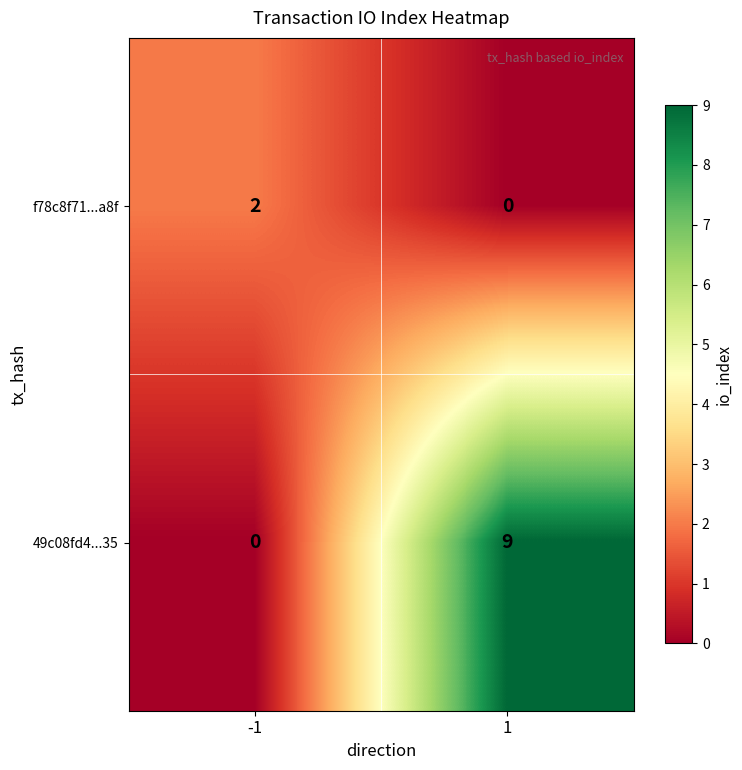

What is the greatest value displayed?

9